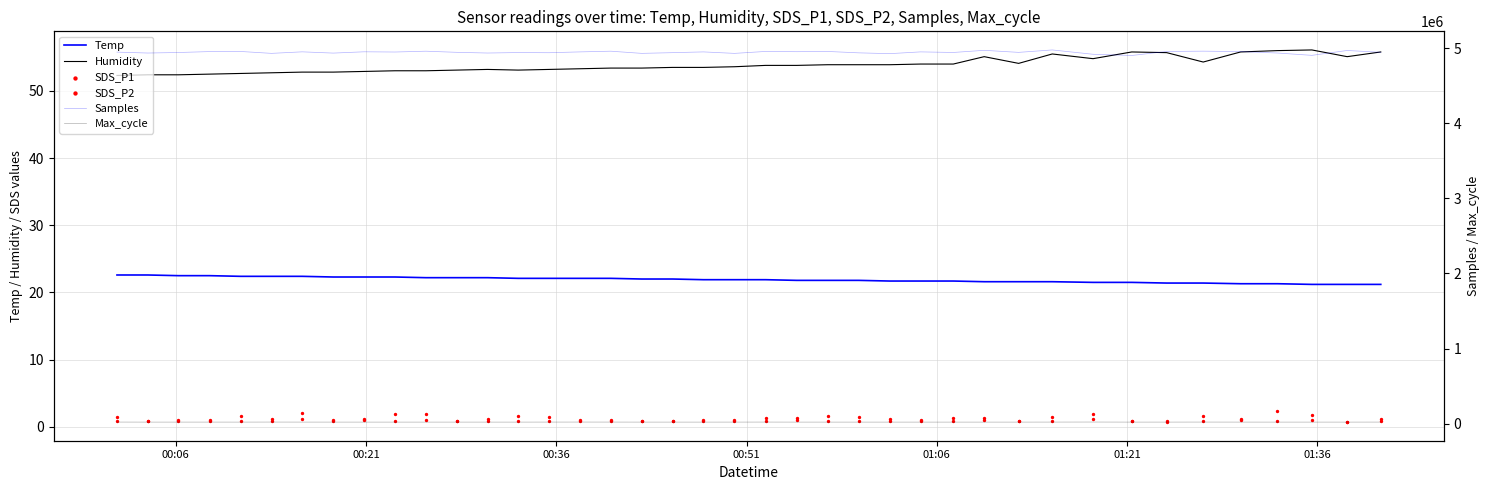

What are all the series names shown in the legend?

Temp, Humidity, SDS_P1, SDS_P2, Samples, Max_cycle